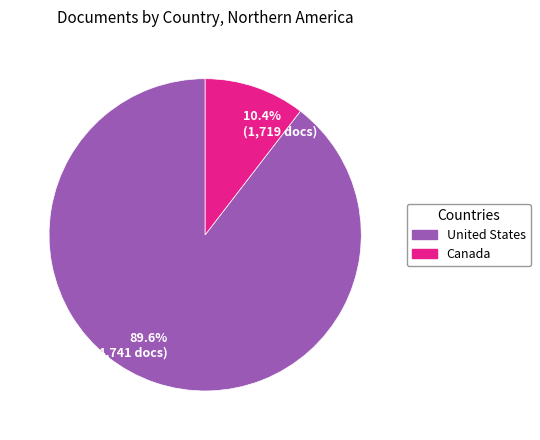

Is the sum of 89.6% (14,741 docs) and 10.4% (1,719 docs) greater than half?

Yes